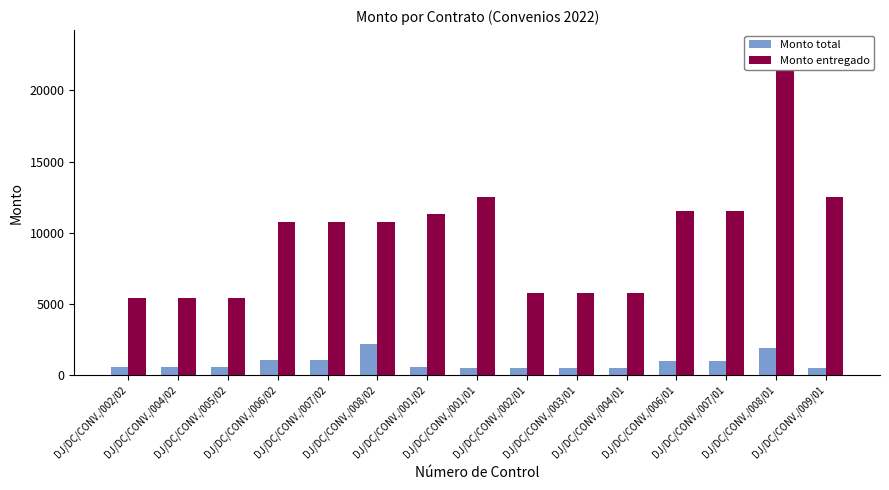

Which label corresponds to the smallest value in the chart?

DJ/DC/CONV./001/01